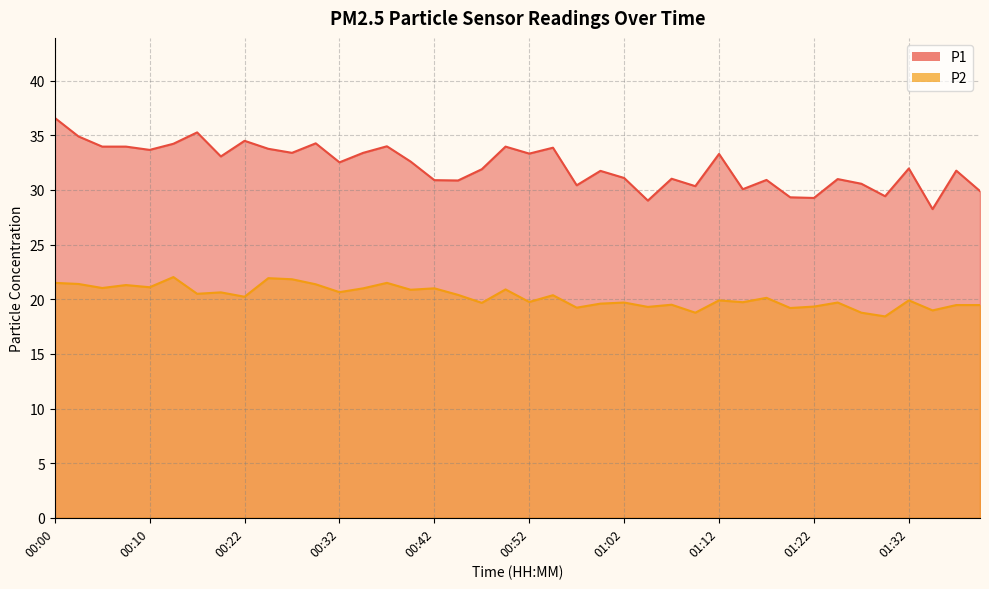

The value of P2 at 01:22 is 19.3. True or false?

True